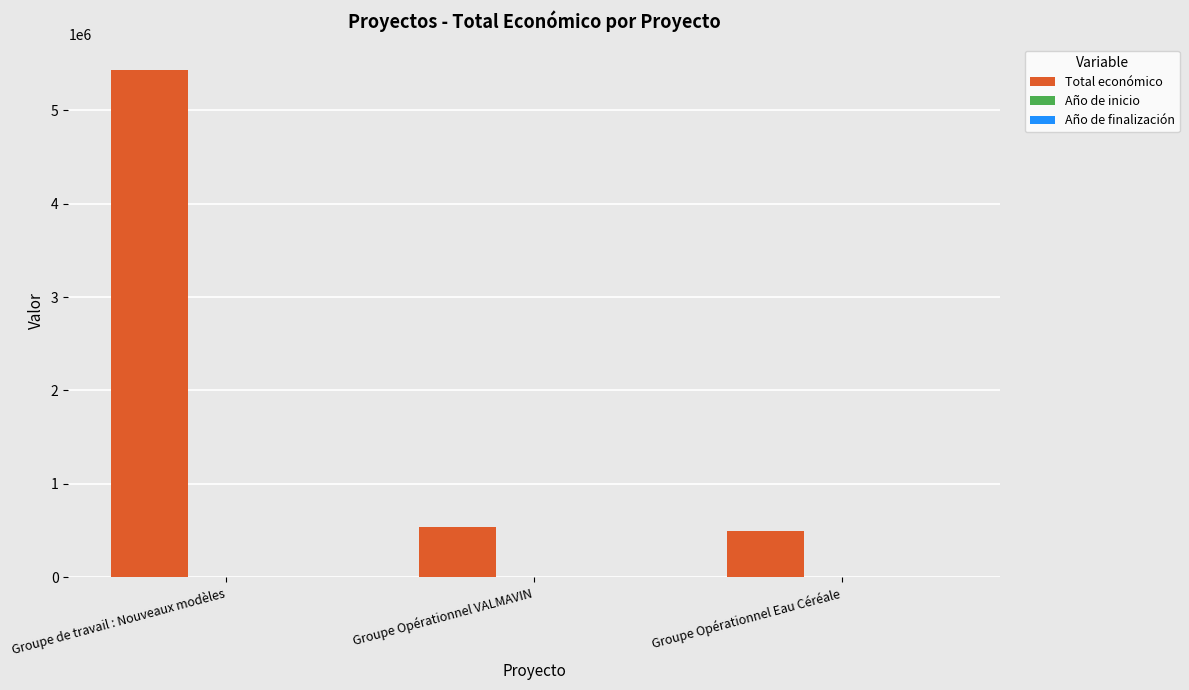

Which series has the largest total across all categories?

Total económico